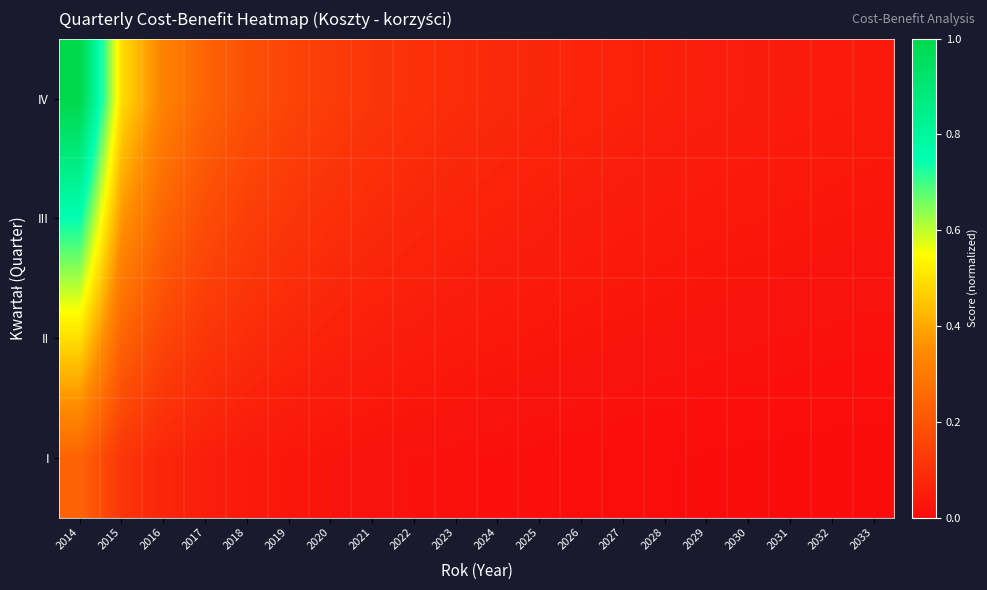

Reading left to right, list all the values displayed in this chart.

I: 2014=0.2	2015=0.1	2016=0.1	2017=0.1	2018=0.0	2019=0.0	2020=0.0	2021=0.0	2022=0.0	2023=0.0	2024=0.0	2025=0.0	2026=0.0	2027=0.0	2028=0.0	2029=0.0	2030=0.0	2031=0.0	2032=0.0	2033=0.0
II: 2014=0.5	2015=0.2	2016=0.2	2017=0.1	2018=0.1	2019=0.1	2020=0.1	2021=0.1	2022=0.0	2023=0.0	2024=0.0	2025=0.0	2026=0.0	2027=0.0	2028=0.0	2029=0.0	2030=0.0	2031=0.0	2032=0.0	2033=0.0
III: 2014=0.7	2015=0.4	2016=0.2	2017=0.2	2018=0.1	2019=0.1	2020=0.1	2021=0.1	2022=0.1	2023=0.1	2024=0.1	2025=0.1	2026=0.0	2027=0.0	2028=0.0	2029=0.0	2030=0.0	2031=0.0	2032=0.0	2033=0.0
IV: 2014=1.0	2015=0.5	2016=0.3	2017=0.2	2018=0.2	2019=0.2	2020=0.1	2021=0.1	2022=0.1	2023=0.1	2024=0.1	2025=0.1	2026=0.1	2027=0.1	2028=0.1	2029=0.1	2030=0.0	2031=0.0	2032=0.0	2033=0.0